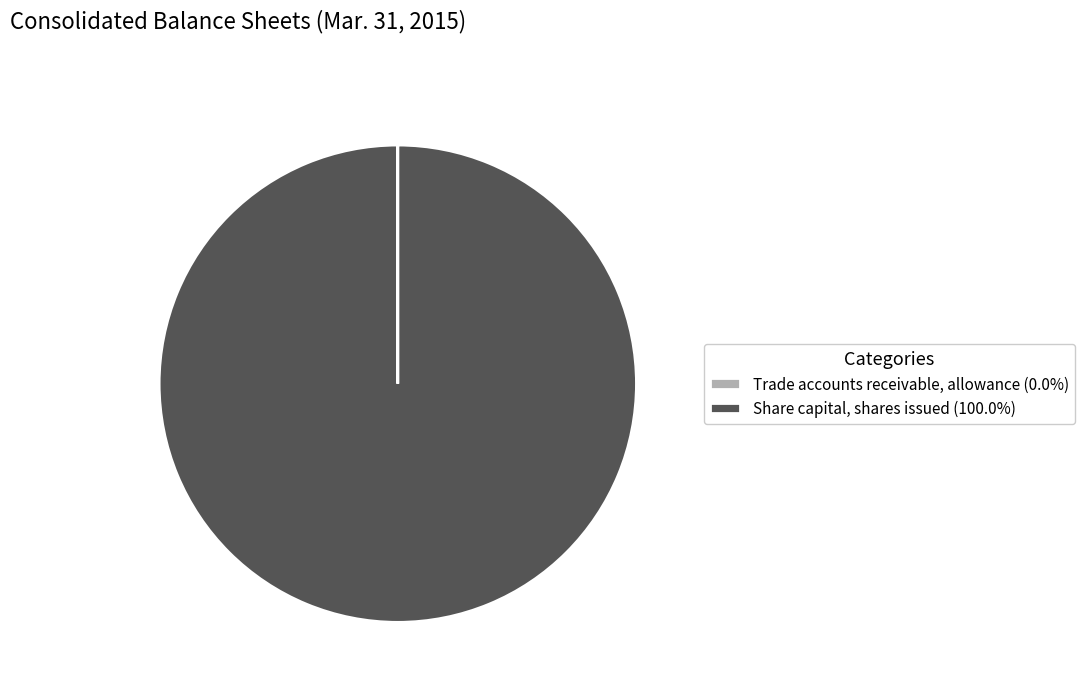

Is there any slice that represents more than half of the pie?

Yes